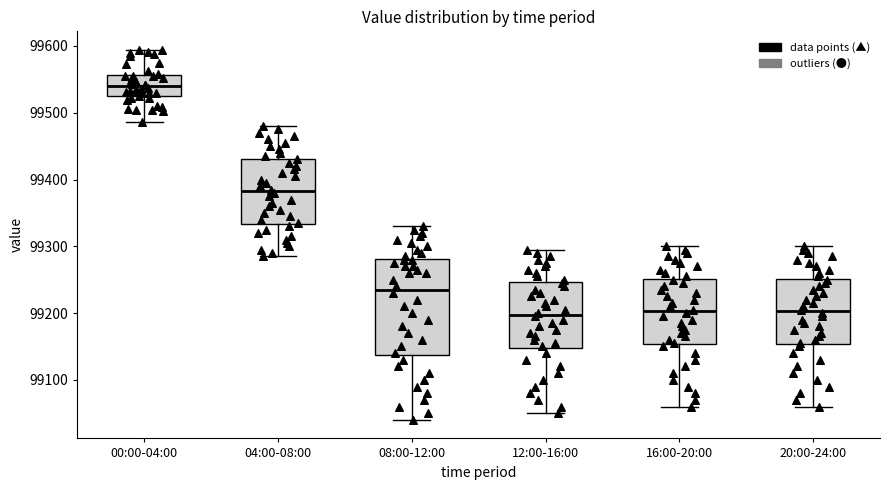

Which box has the highest median line?

00:00-04:00